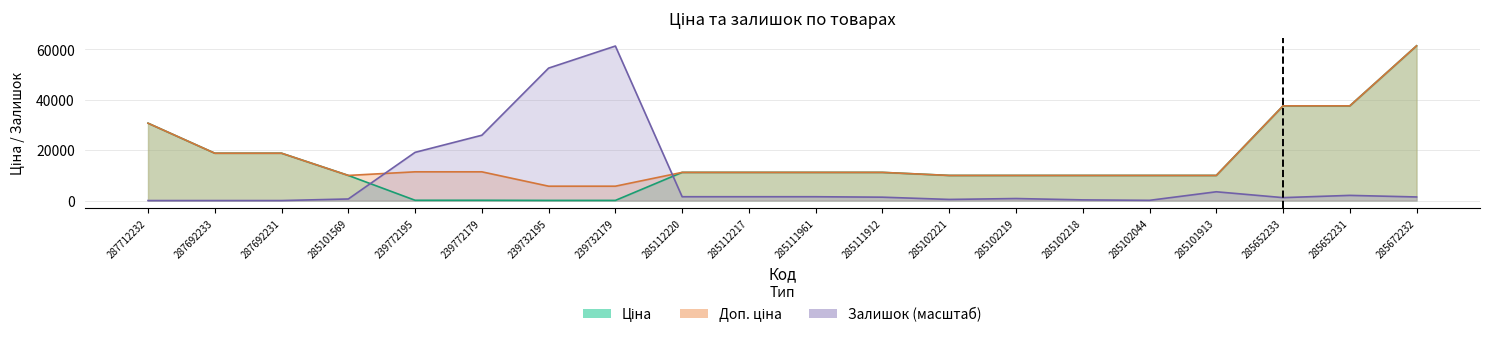

What is the difference between the highest and lowest values at 285672232?

60003.5